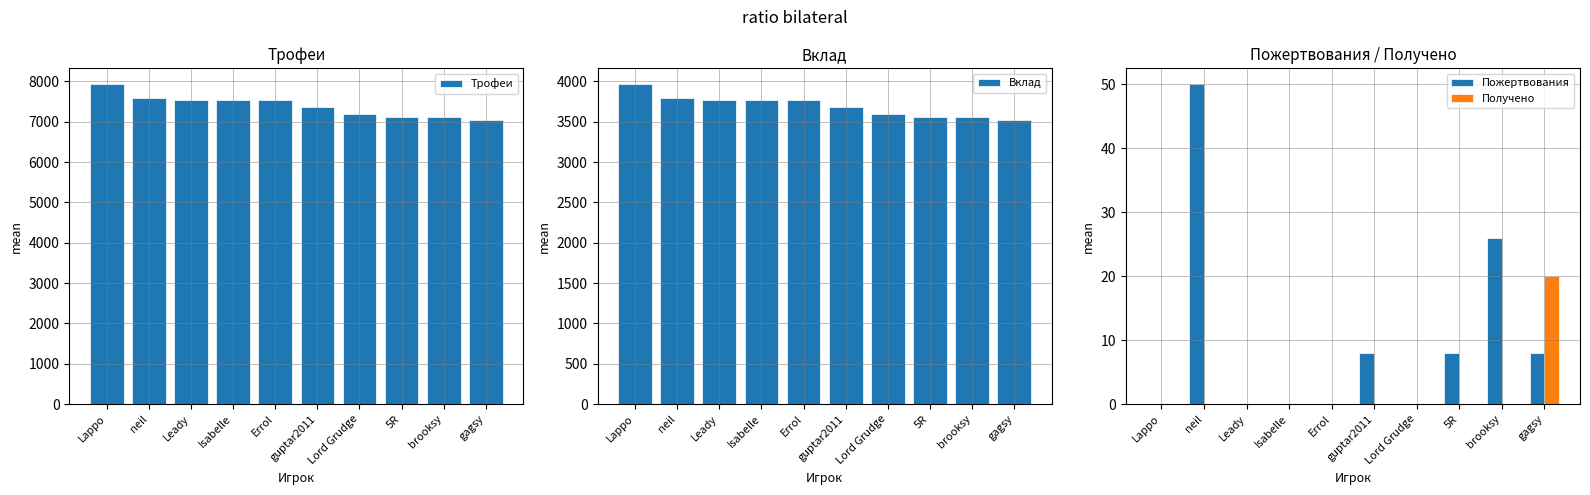

Reading left to right, extract all data points from this chart.

Трофеи: 7926	7581	7530	7530	7530	7362	7195	7127	7104	7033
Вклад: 3963	3790	3765	3765	3765	3681	3597	3563	3552	3516
Пожертвования: 0	50	0	0	0	8	0	8	26	8
Получено: 0	0	0	0	0	0	0	0	0	20